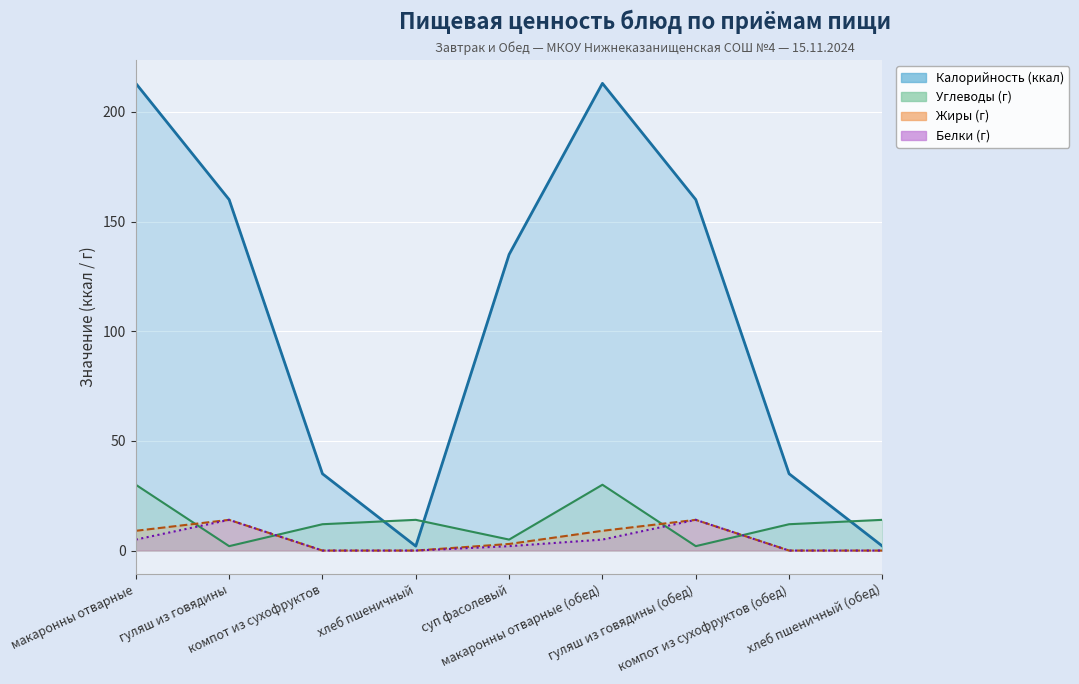

True or false: Жиры has more than 1 interior local peaks.

True